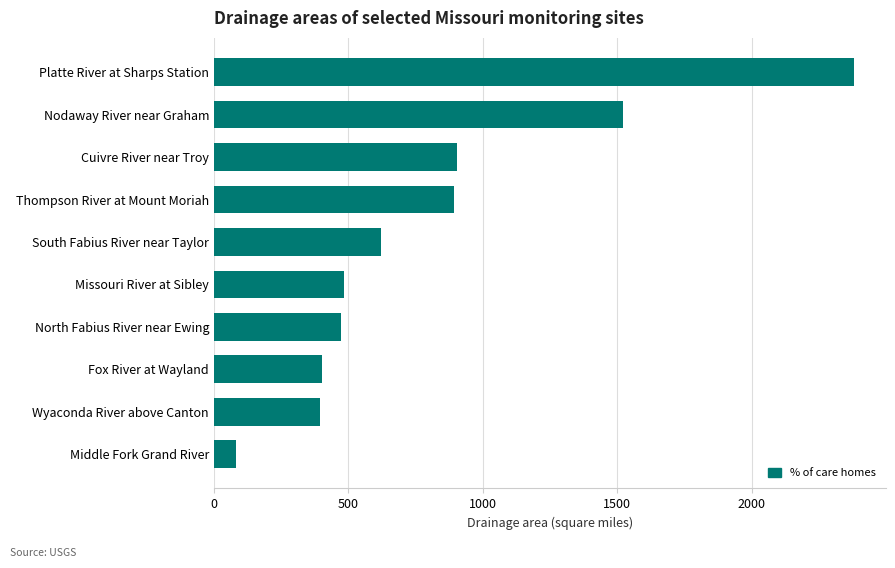

What is the approximate value at Nodaway River near Graham?

1520.0